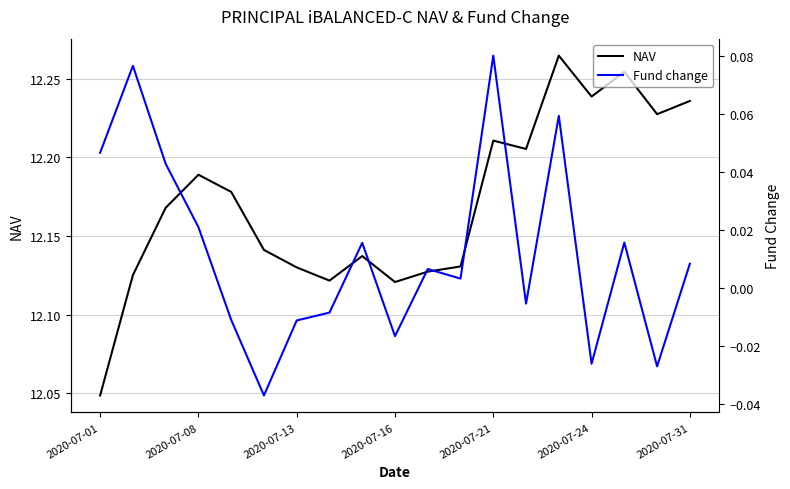

Where is NAV nearest to the value 12?

2020-07-01